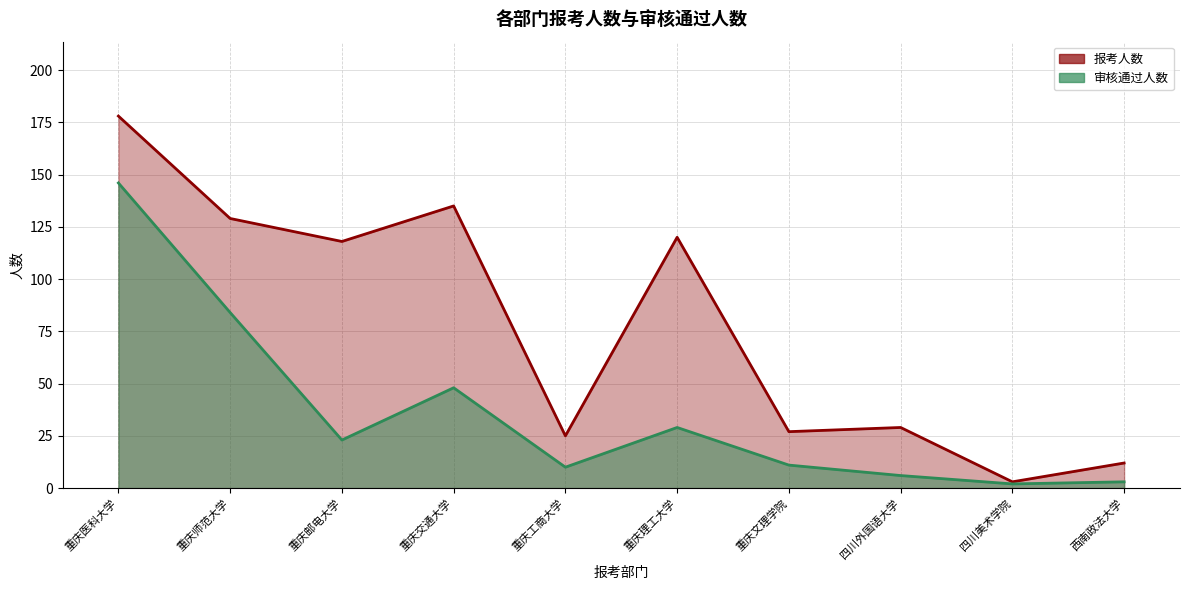

Count the number of data series in this chart.

2